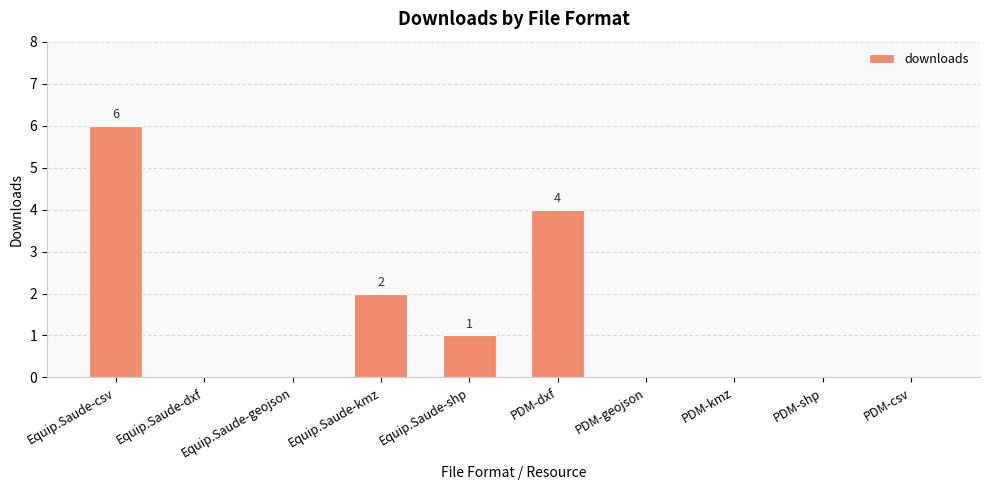

Are the bars grouped side by side (vs. stacked)?

No